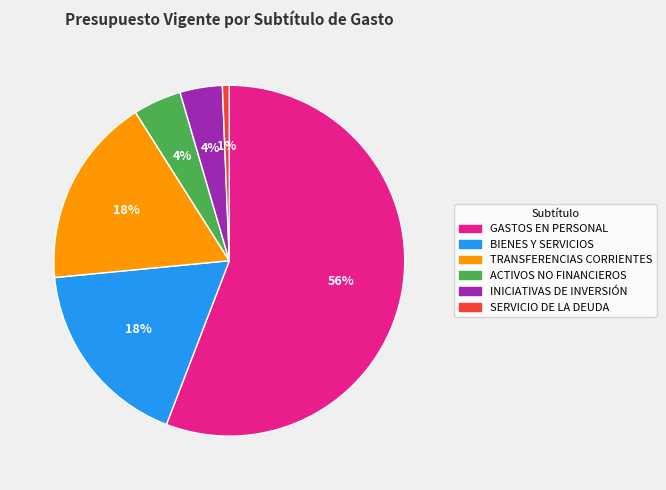

To the nearest percent, what is the average slice percentage?

17%